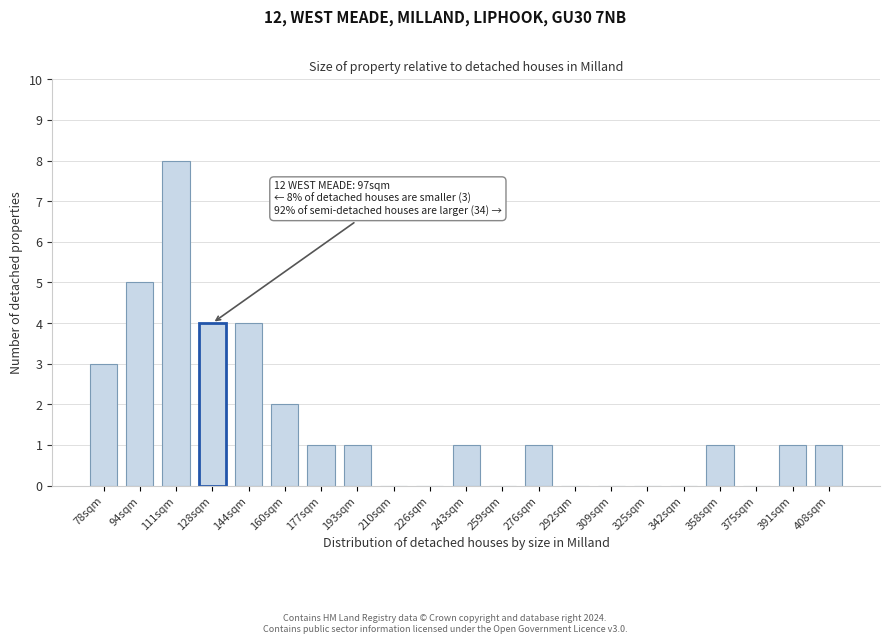

Reading left to right, transcribe all the data shown in this chart.

78sqm=3	94sqm=5	111sqm=8	128sqm=4	144sqm=4	160sqm=2	177sqm=1	193sqm=1	210sqm=0	226sqm=0	243sqm=1	259sqm=0	276sqm=1	292sqm=0	309sqm=0	325sqm=0	342sqm=0	358sqm=1	375sqm=0	391sqm=1	408sqm=1